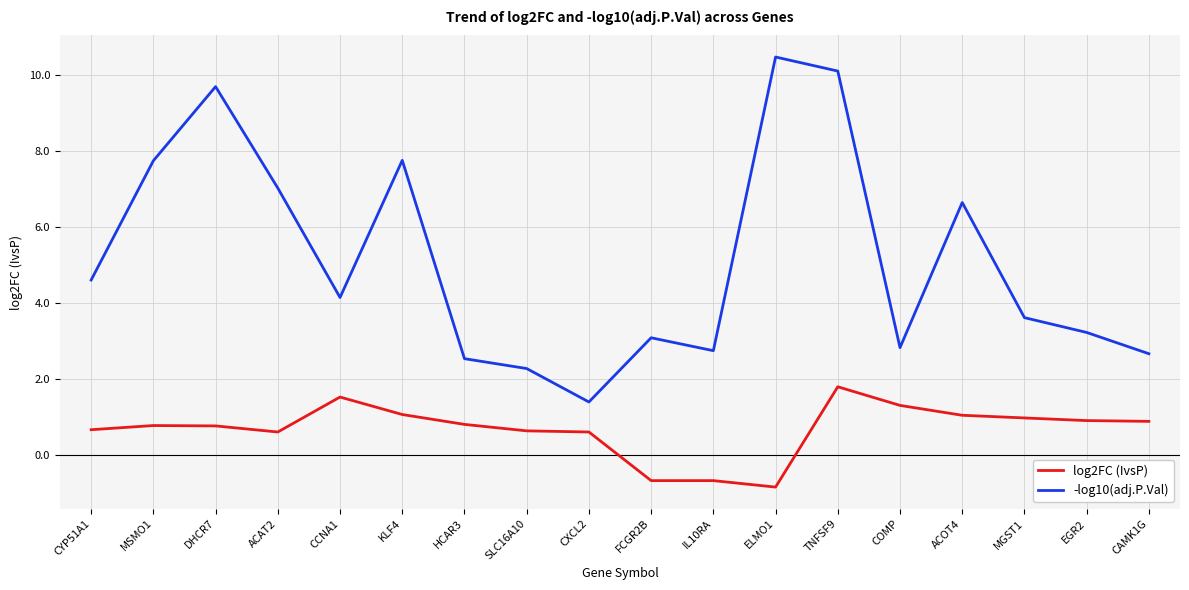

What is the difference between the log2FC (IvsP) values at CYP51A1 and CAMK1G?

0.2